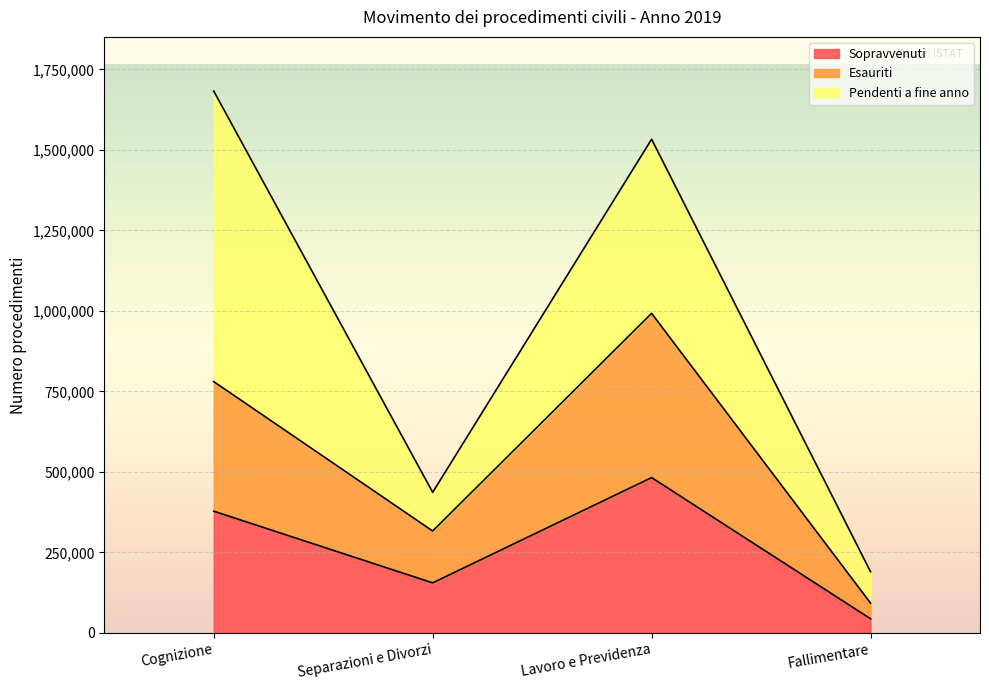

How many data points in Sopravvenuti are less than 378080?

2